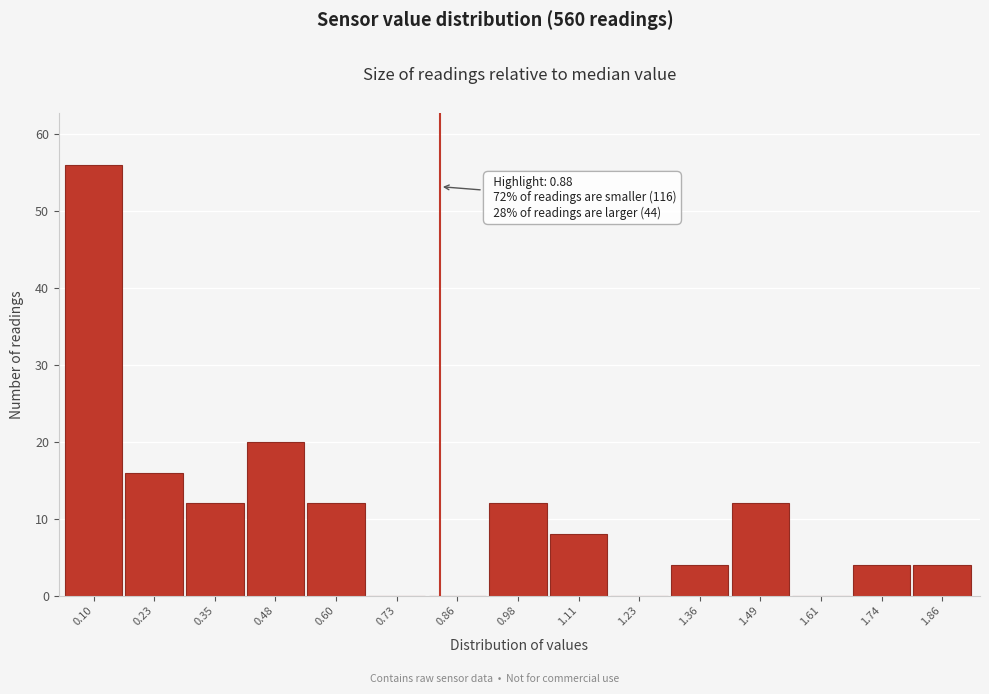

Reading right to left, extract all data points from this chart.

1.86=4	1.74=4	1.61=0	1.49=12	1.36=4	1.23=0	1.11=8	0.98=12	0.86=0	0.73=0	0.60=12	0.48=20	0.35=12	0.23=16	0.10=56